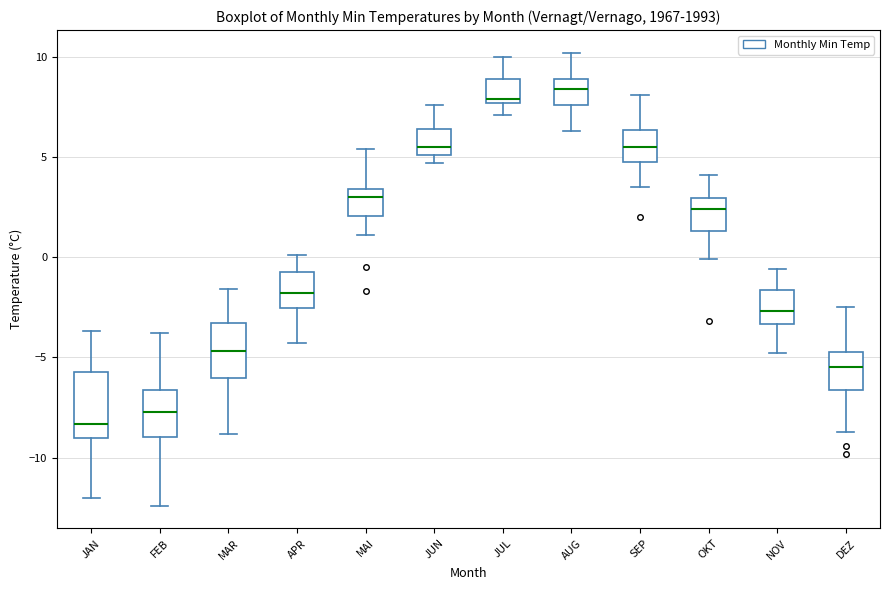

Which box is the tallest, from its lower edge to its upper edge?

JAN